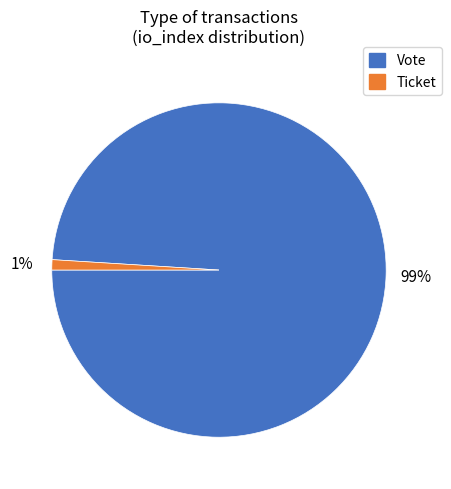

Does any single category account for the majority?

Yes